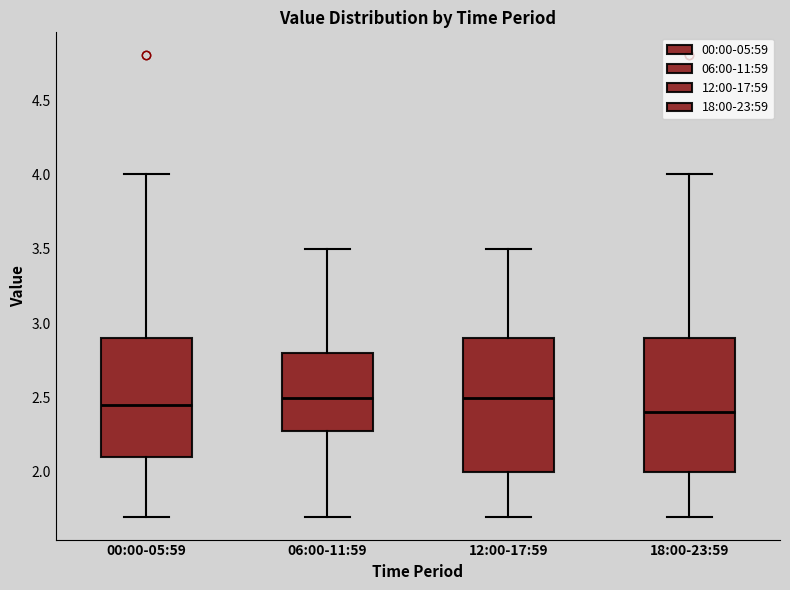

Reading left to right, read every box against the y-axis: the position of its median line, the range the box covers, and the ends of its whiskers. The values are not printed on the chart, so give them approximately, as read against the axis.

00:00-05:59: median 2.45, box 2.10 to 2.90, whiskers 1.70 to 4.00
06:00-11:59: median 2.50, box 2.30 to 2.80, whiskers 1.70 to 3.50
12:00-17:59: median 2.50, box 2.00 to 2.90, whiskers 1.70 to 3.50
18:00-23:59: median 2.40, box 2.00 to 2.90, whiskers 1.70 to 4.00